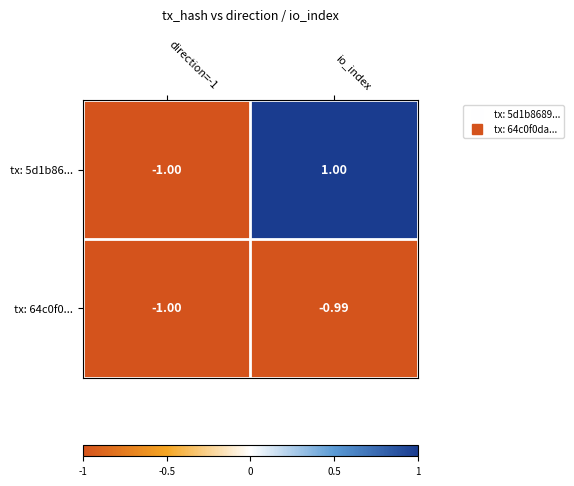

At which label is tx: 64c0f0... closest to 0?

io_index